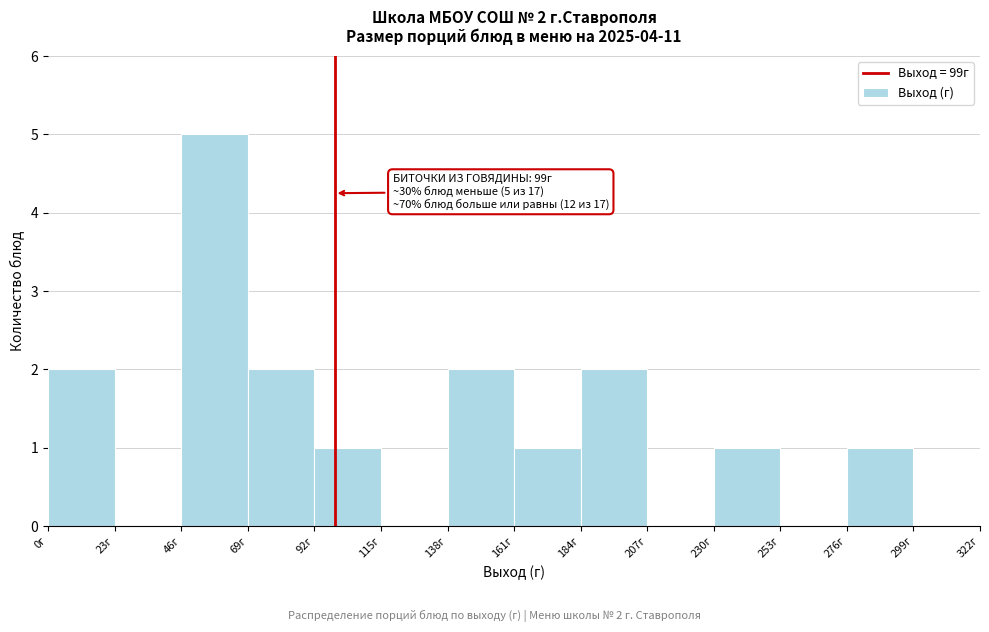

Which range on the x-axis has the tallest bar?

46 to 69